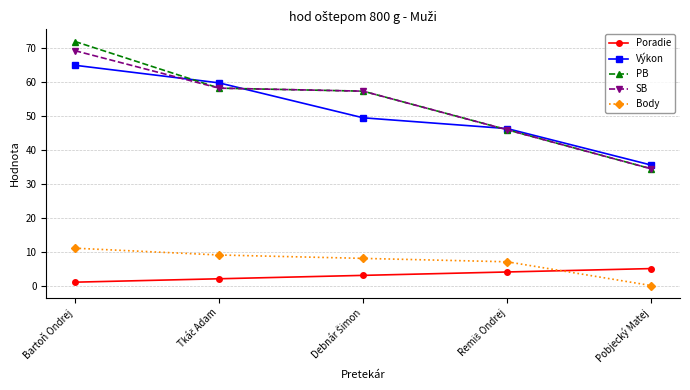

True or false: SB has a value of 58.4 at Pobjecký Matej.

False